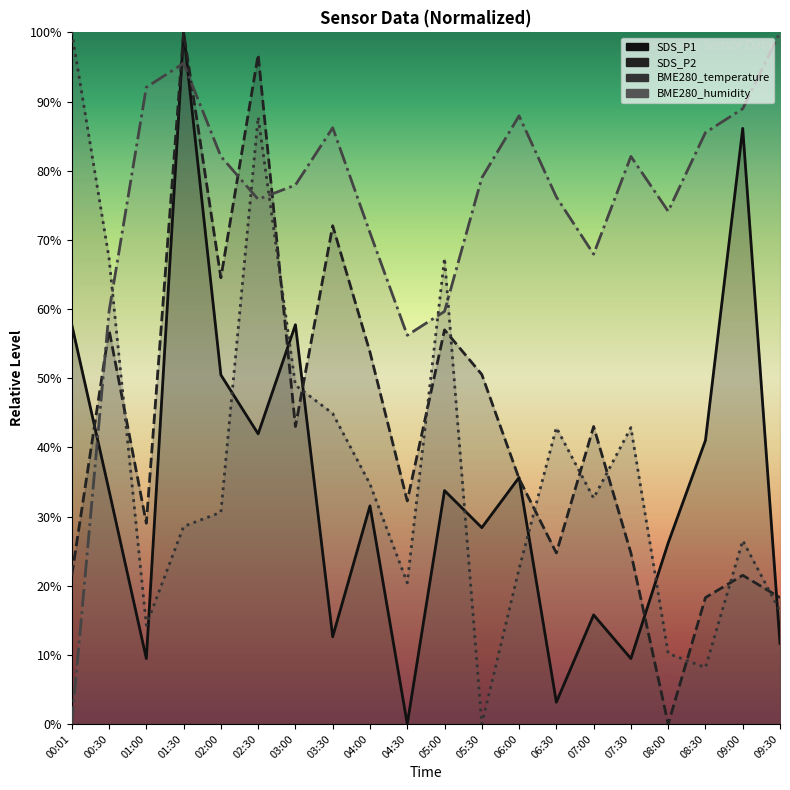

What is the average value of the BME280_humidity series?

74.9